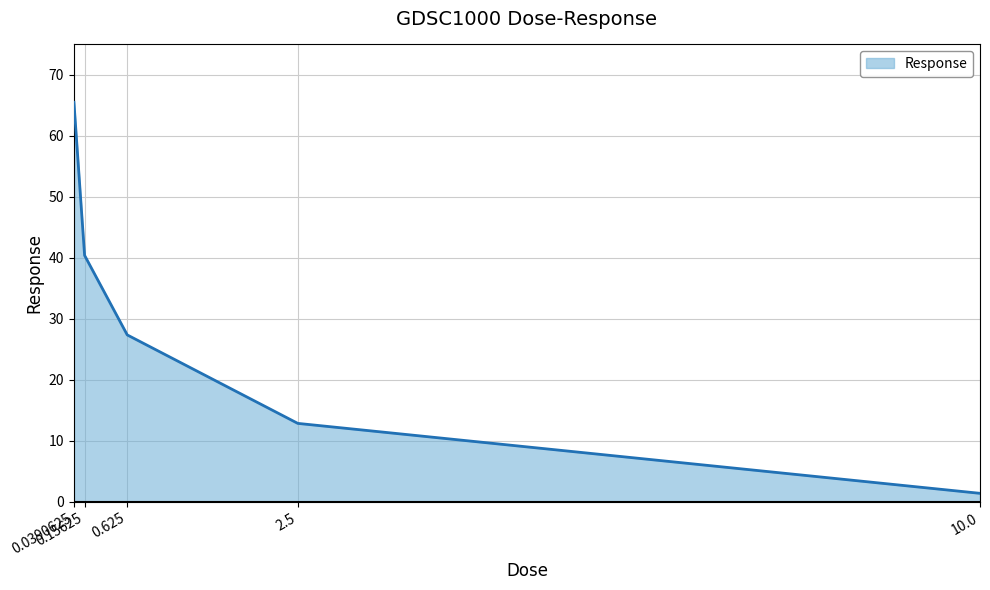

At which category does the chart reach its minimum across all series?

10.0